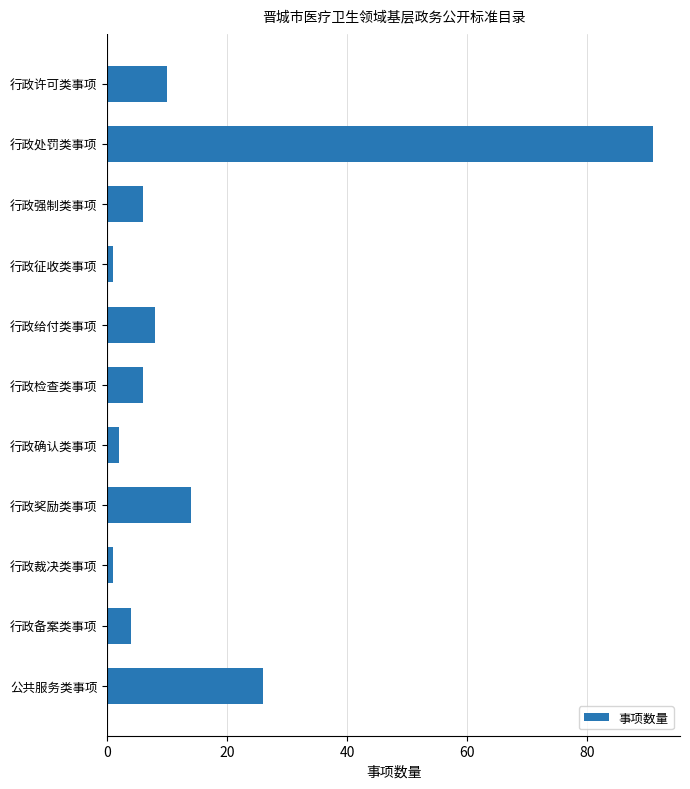

What is the label of the 3rd bar from the bottom?

行政裁决类事项